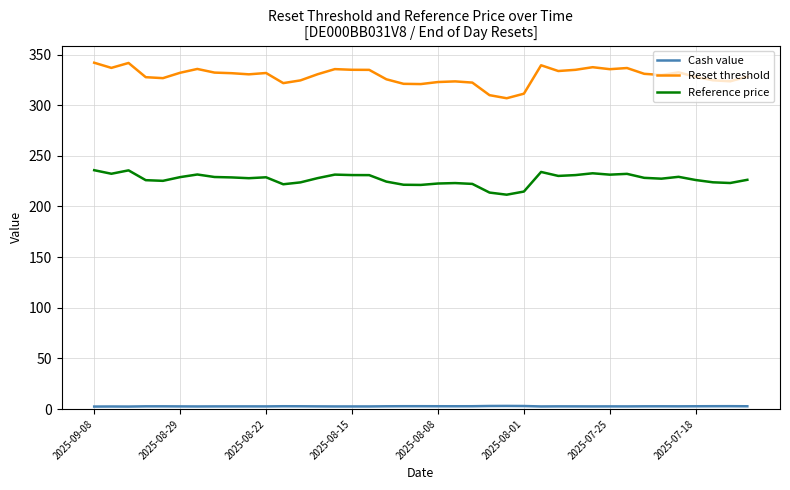

Does the chart display data point markers on the line(s)?

No